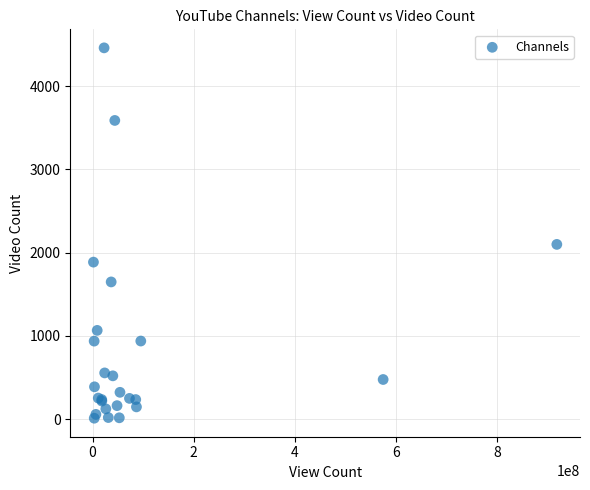

What Y value in the scatter plot is closest to 2235?

2099